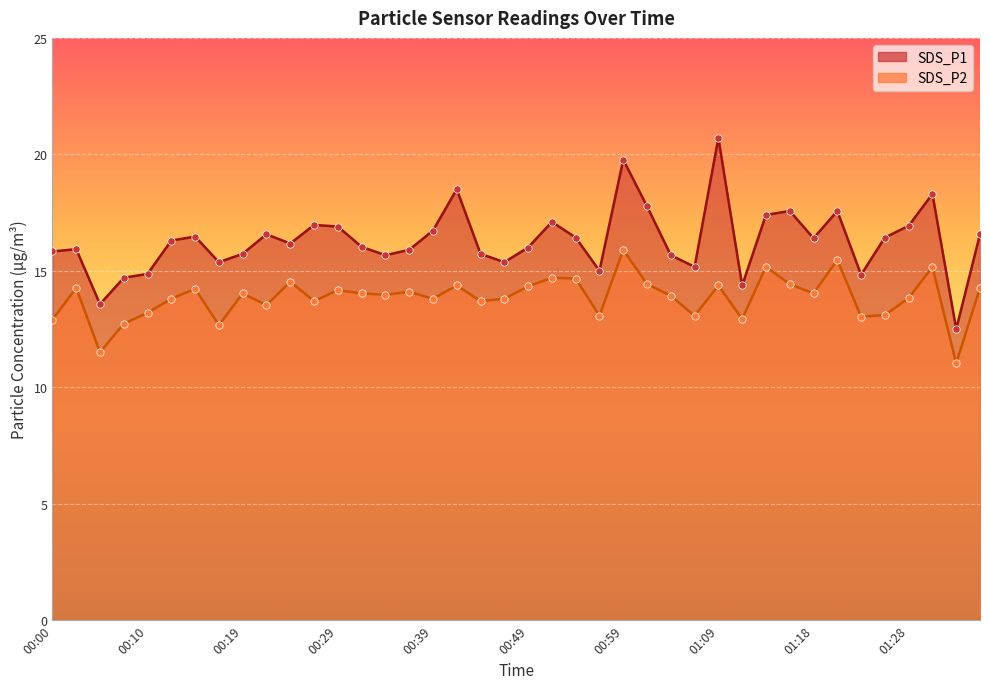

Which series reaches the minimum Y coordinate?

SDS_P2